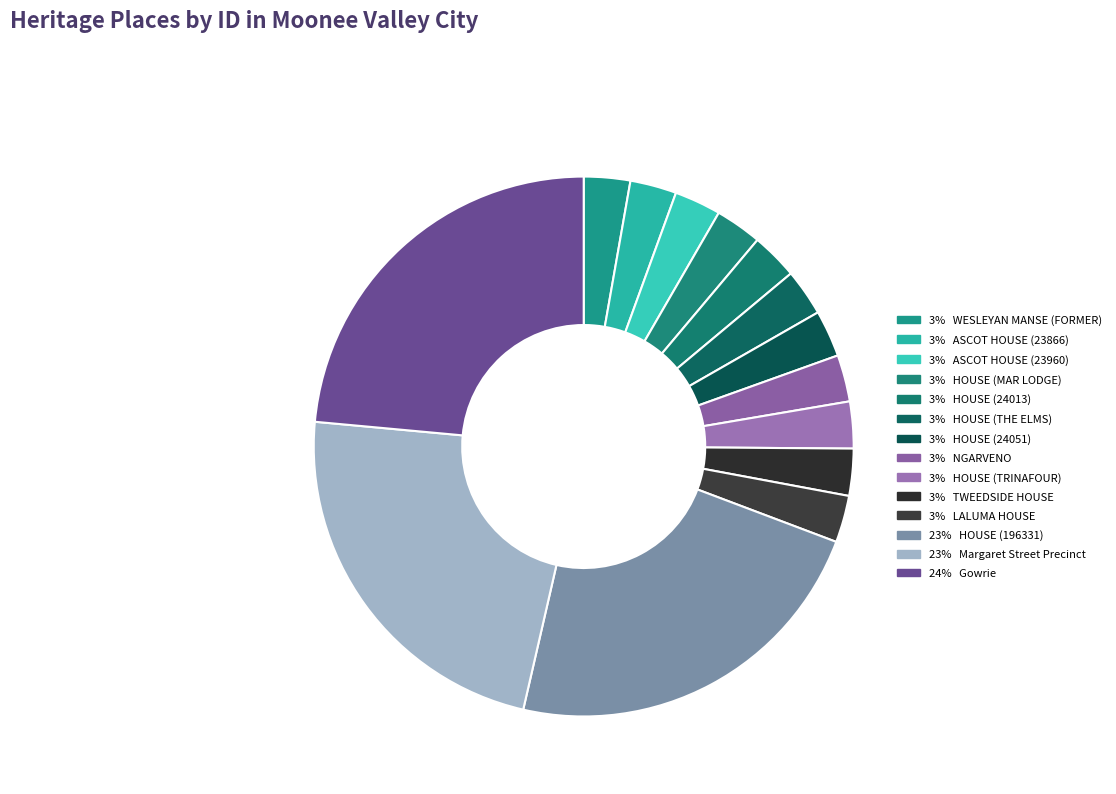

Which category has the smallest portion of the pie?

WESLEYAN MANSE (FORMER)